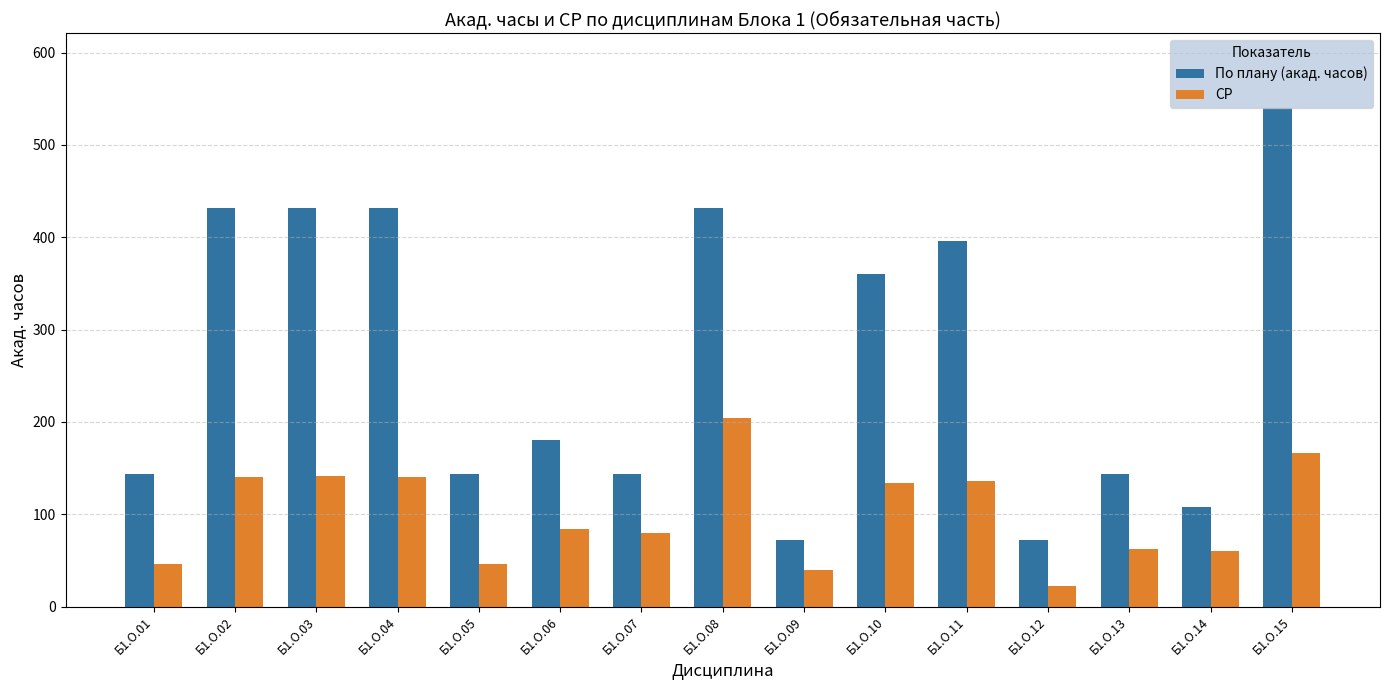

At Б1.О.12, list the series in order from smallest to largest.

СР, По плану (акад. часов)